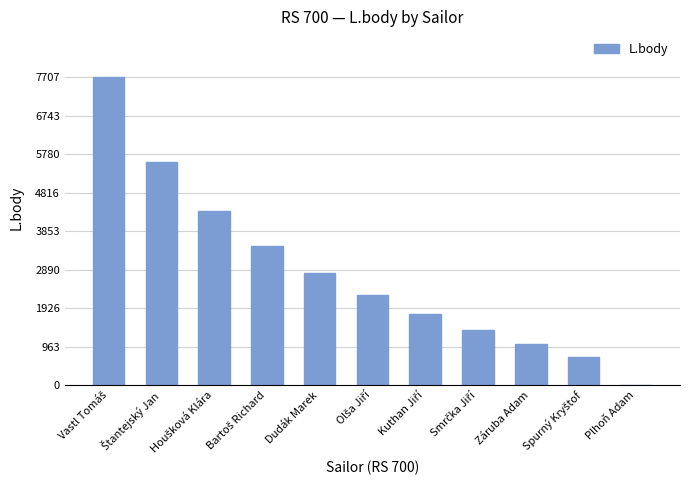

What is the change in value from Dudák Marek to Záruba Adam?

-1787